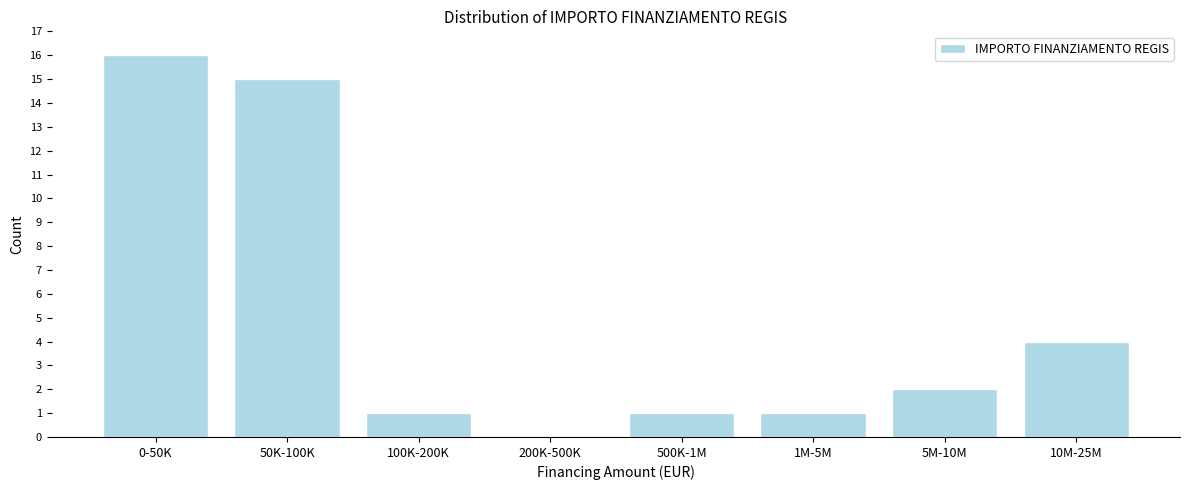

Reading left to right, transcribe all the data shown in this chart.

0-50K=16	50K-100K=15	100K-200K=1	200K-500K=0	500K-1M=1	1M-5M=1	5M-10M=2	10M-25M=4